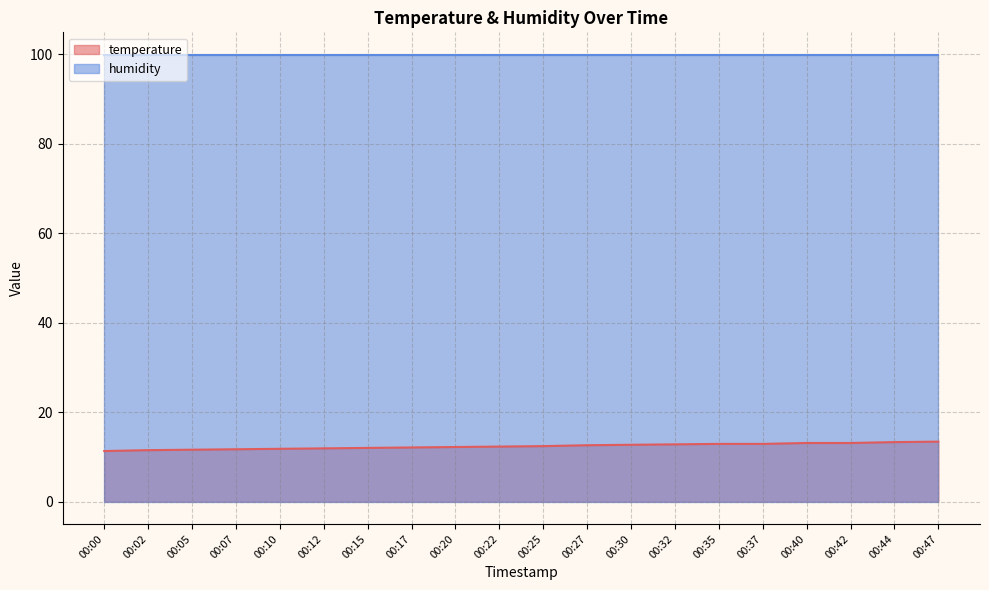

What is the ratio of the value at 00:00 to the value at 00:37?

0.9